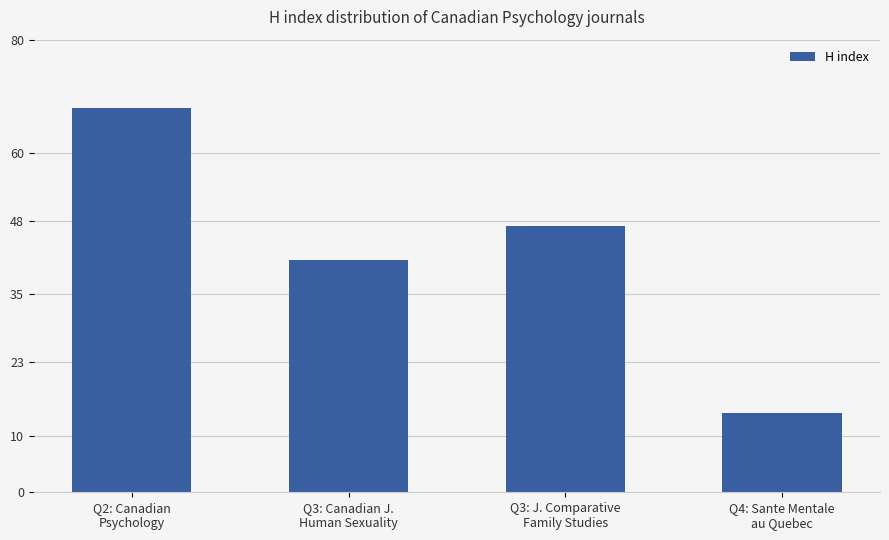

What is the value of the 1st bar from the left?

68